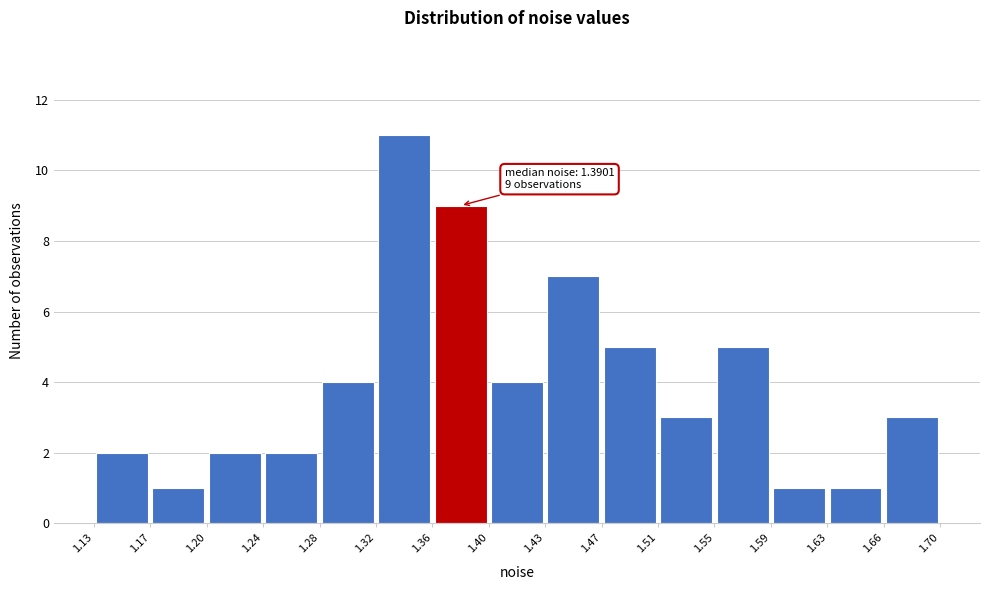

Over which range of the x-axis is the bar tallest?

1.32 to 1.36